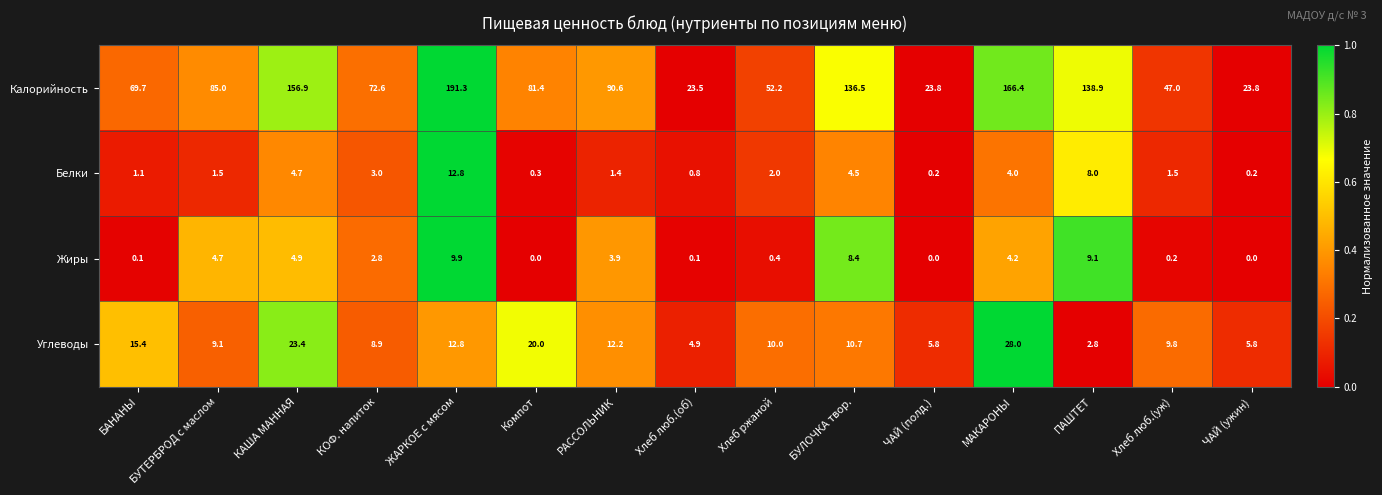

What is the total value across all series at БУТЕРБРОД с маслом?

100.3